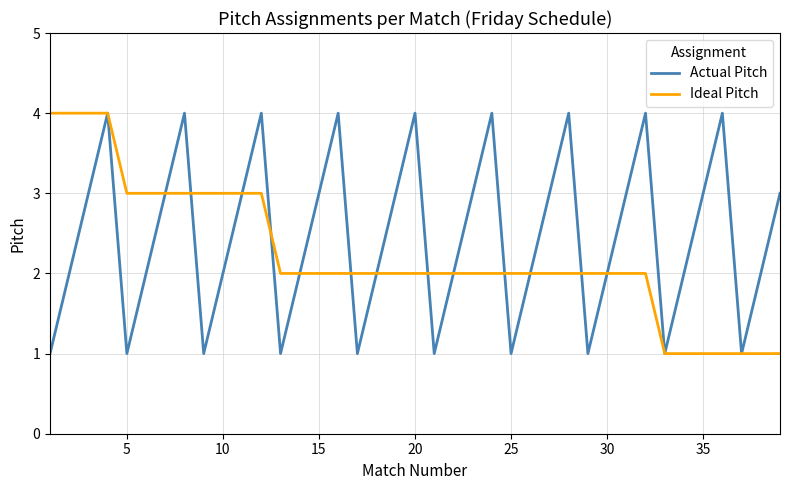

What is the maximum value for Ideal Pitch?

4